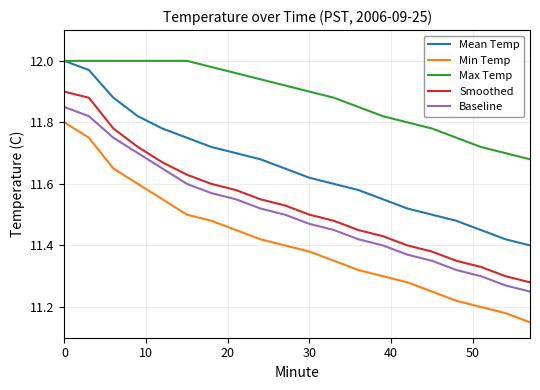

True or false: Min Temp has more than 1 interior local peaks.

False